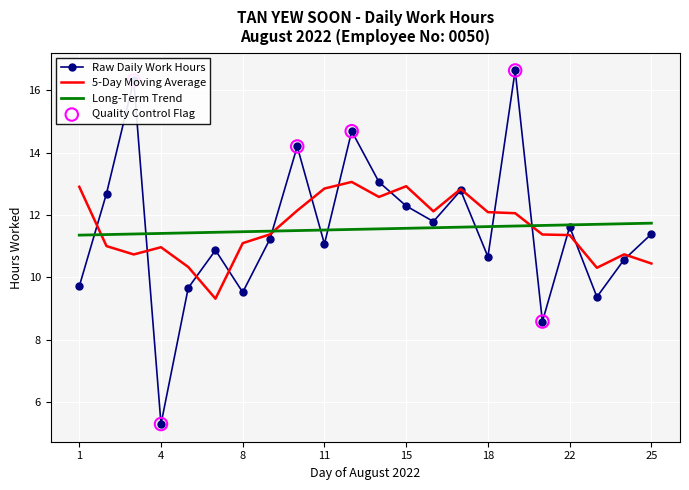

Which series has the widest spread of values?

Raw Daily Work Hours